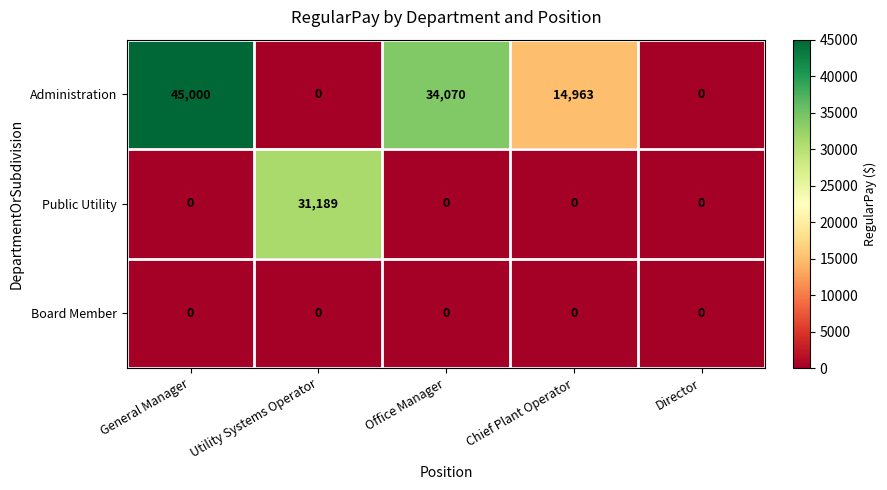

Rank the series by their maximum value, from lowest to highest.

Board Member, Public Utility, Administration